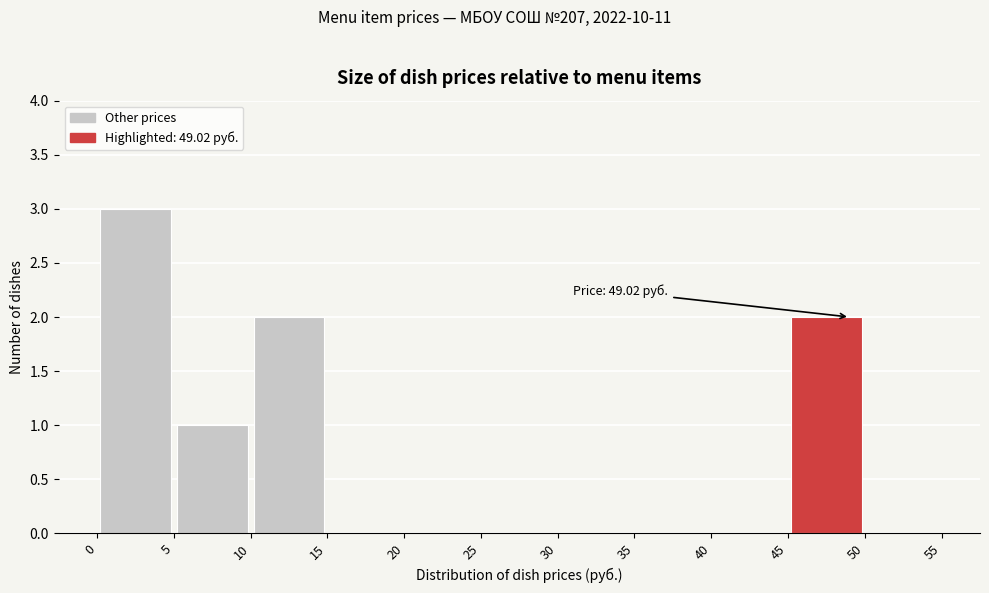

Over which range of the x-axis is the bar tallest?

0 to 5